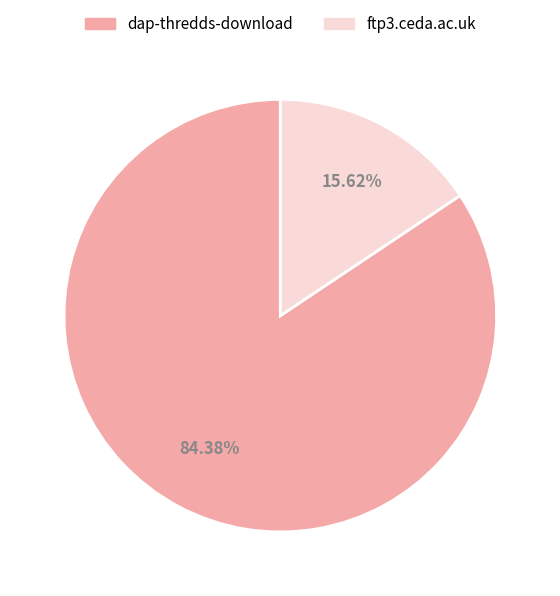

What percentage is the dap-thredds-download slice, to the nearest percent?

84%